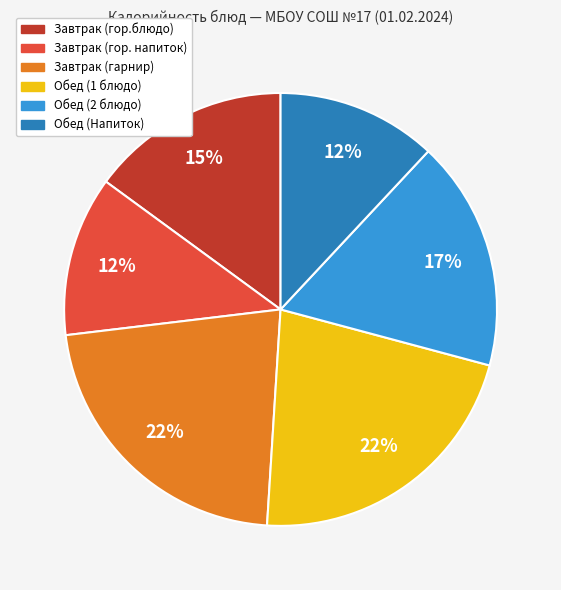

To the nearest percent, what portion does Обед (1 блюдо) represent?

22%